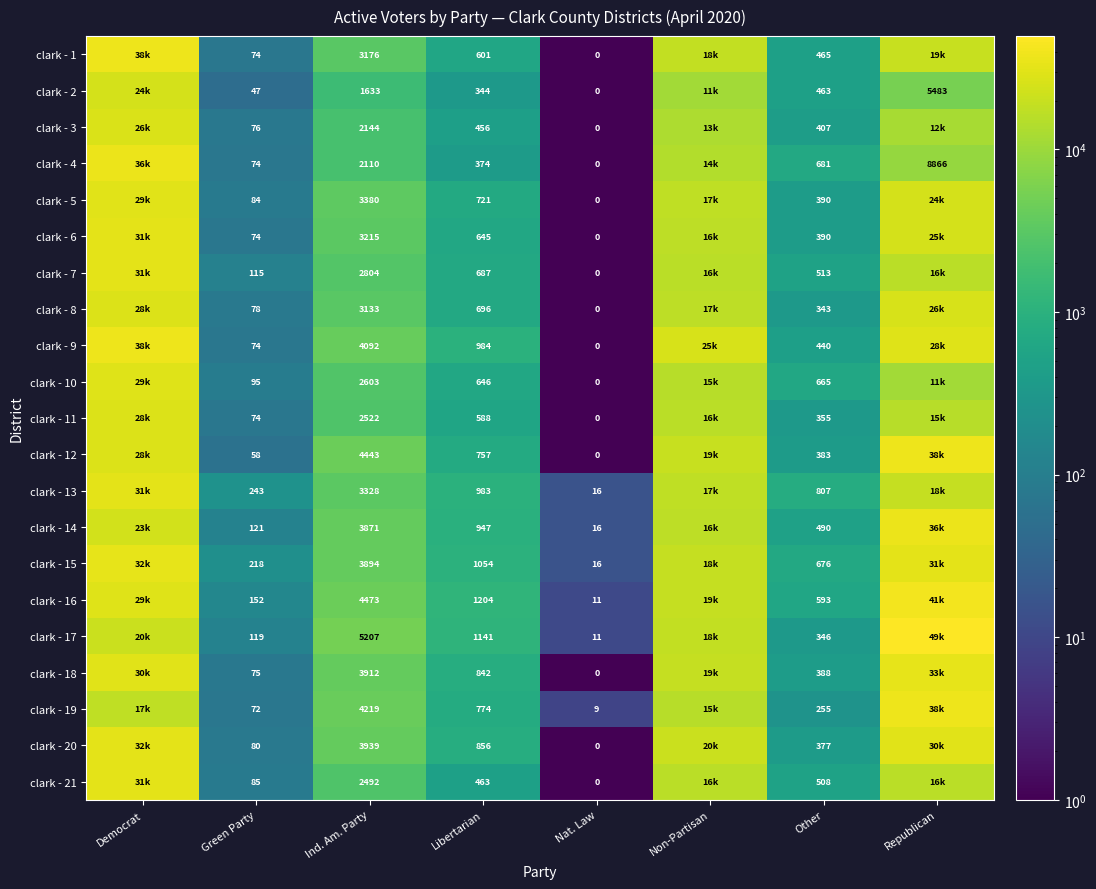

At Ind. Am. Party, list the series in order from largest to smallest.

clark - 17, clark - 16, clark - 12, clark - 19, clark - 9, clark - 20, clark - 18, clark - 15, clark - 14, clark - 5, clark - 13, clark - 6, clark - 1, clark - 8, clark - 7, clark - 10, clark - 11, clark - 21, clark - 3, clark - 4, clark - 2